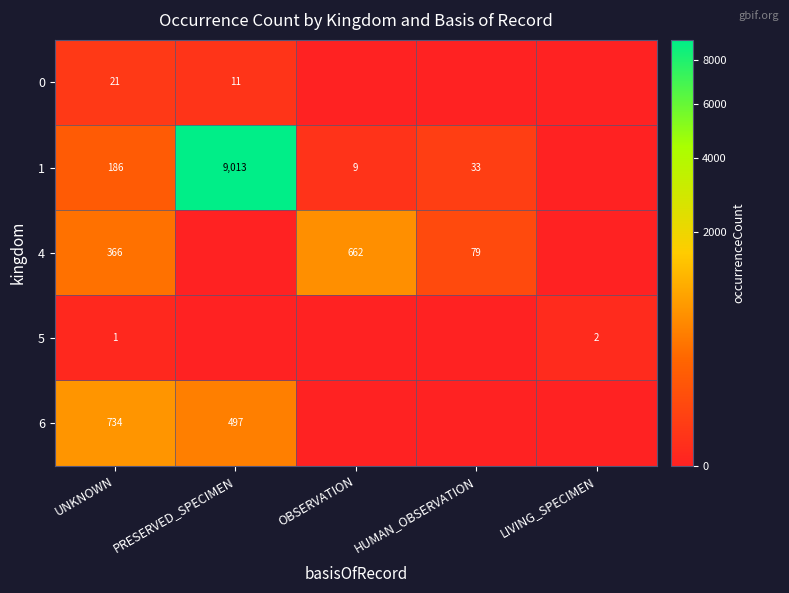

Rank the series at UNKNOWN from highest to lowest value.

6, 4, 1, 0, 5